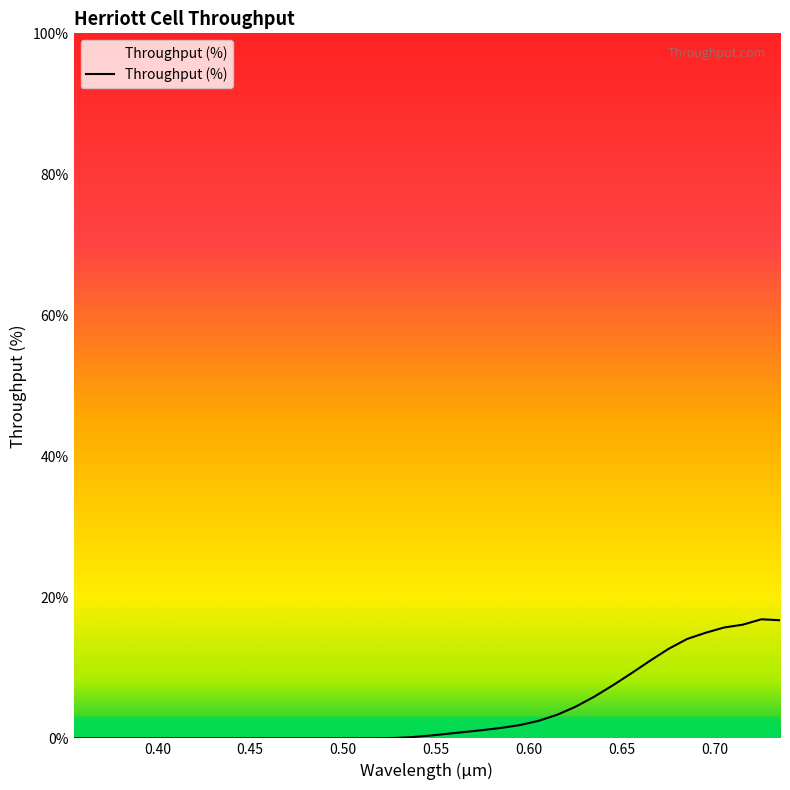

What is the maximum value shown in the chart?

16.9